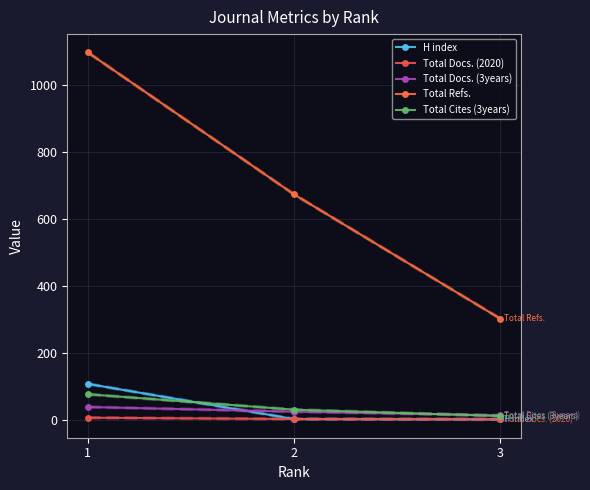

What is the difference between the H index values at 2 and 1?

105